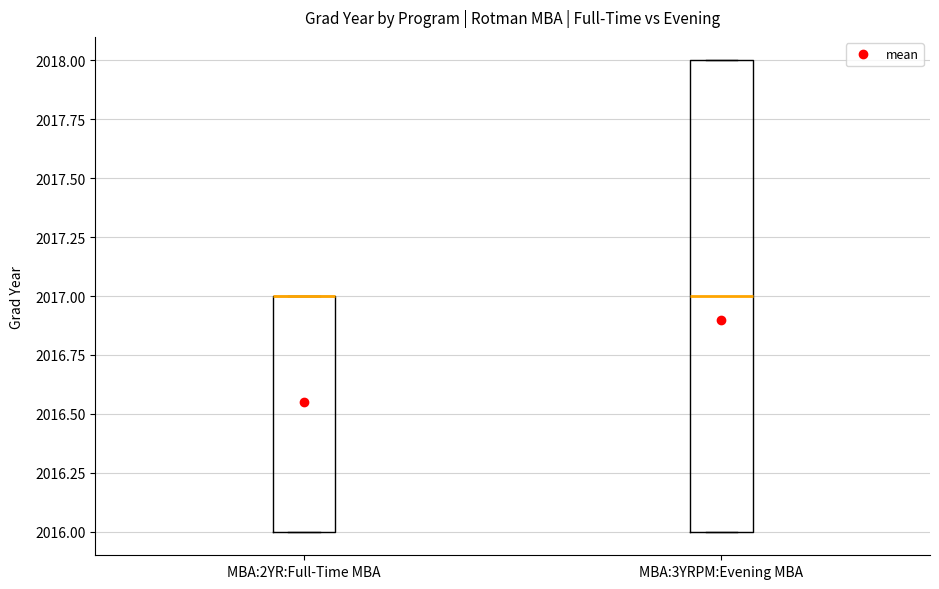

Where is the upper edge of the box for MBA:3YRPM:Evening MBA on the y-axis? The values are not printed on the chart, so give them approximately, as read against the axis.

2018